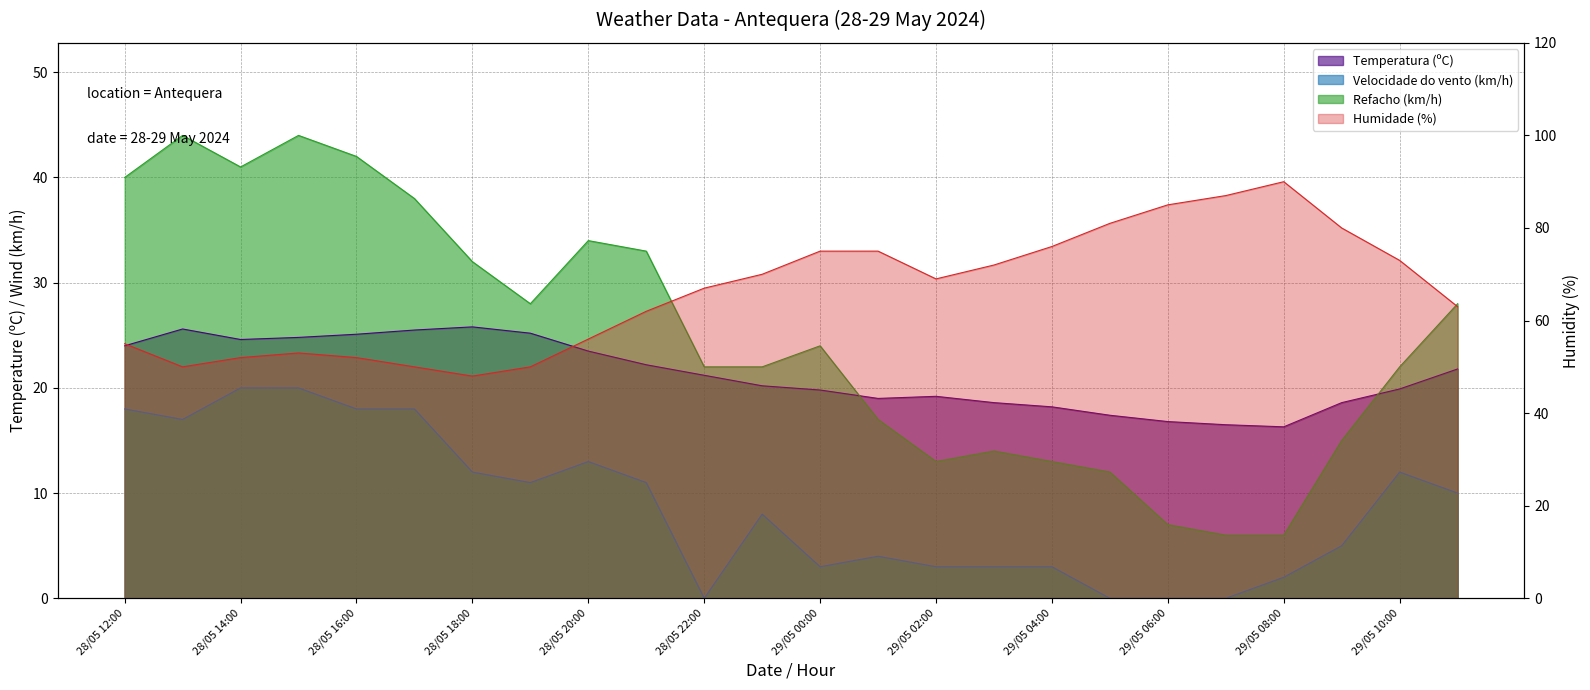

What is the sum of the Refacho (km/h) values at 29/05 05:00 and 29/05 04:00?

25.0